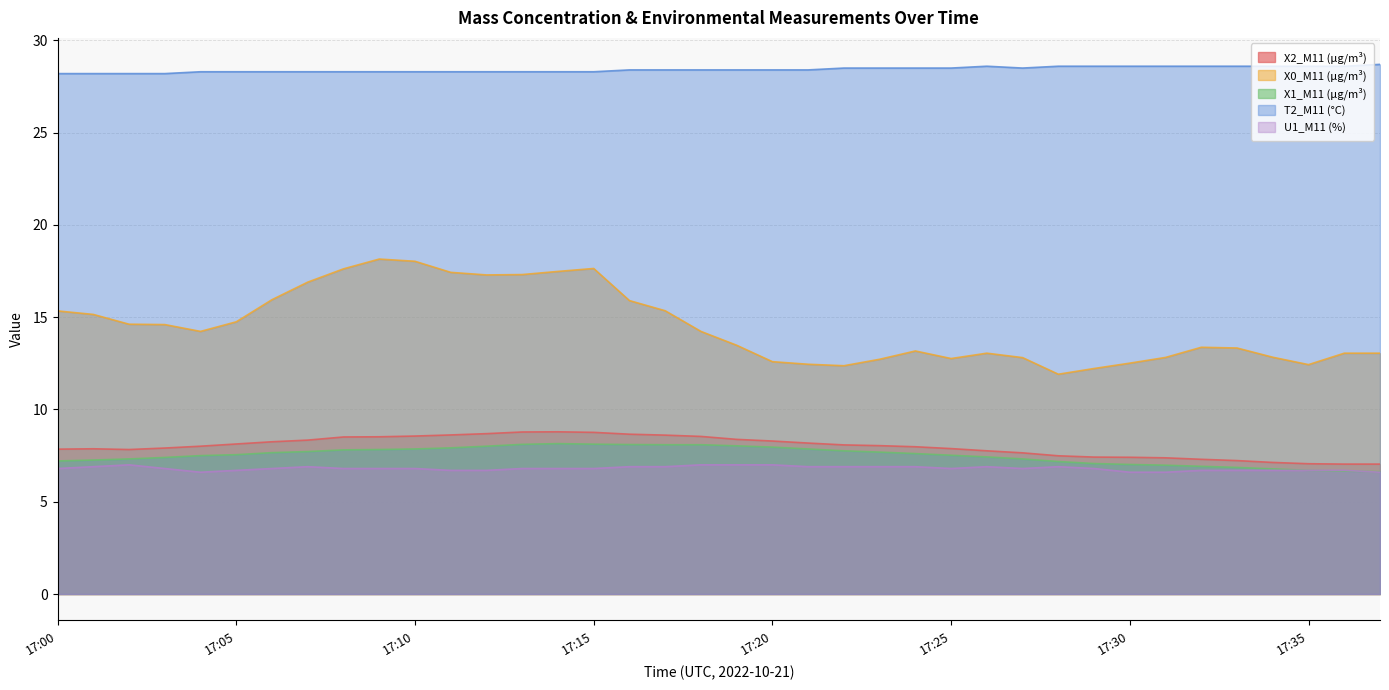

The X0_M11 (μg/m³) series shows 21.9 at 17:37. True or false?

False